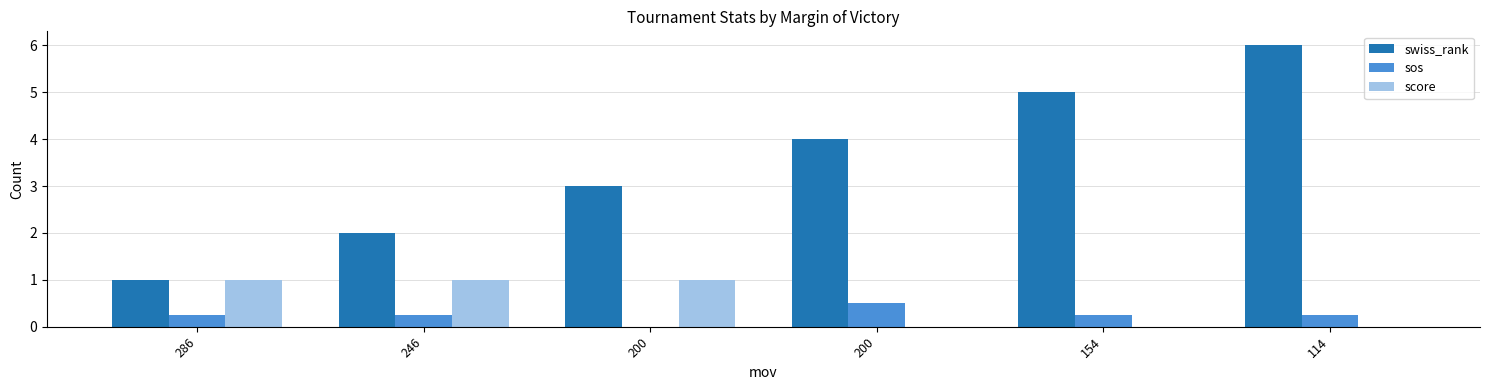

Which series has the largest total across all categories?

swiss_rank